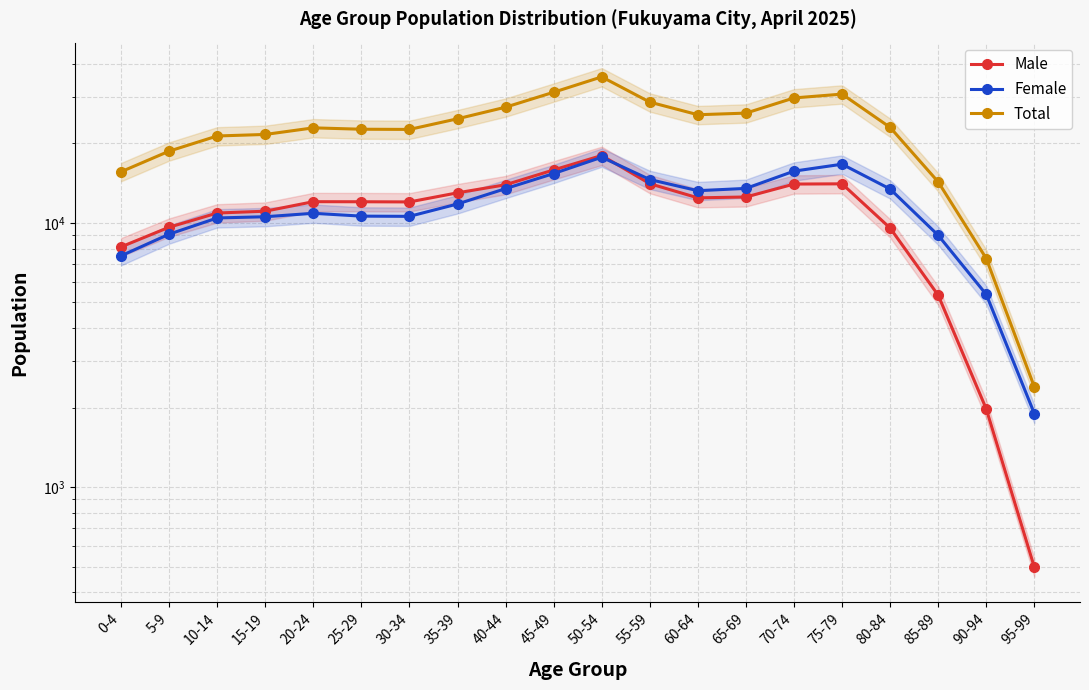

The value of Male at 65-69 is 20731. True or false?

False